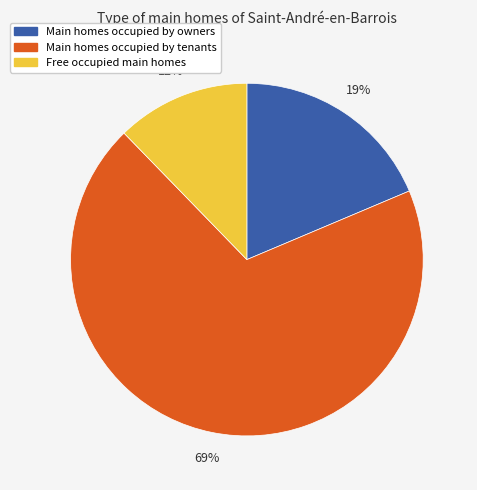

To the nearest percent, what is the difference between the largest and smallest slice percentages?

57%